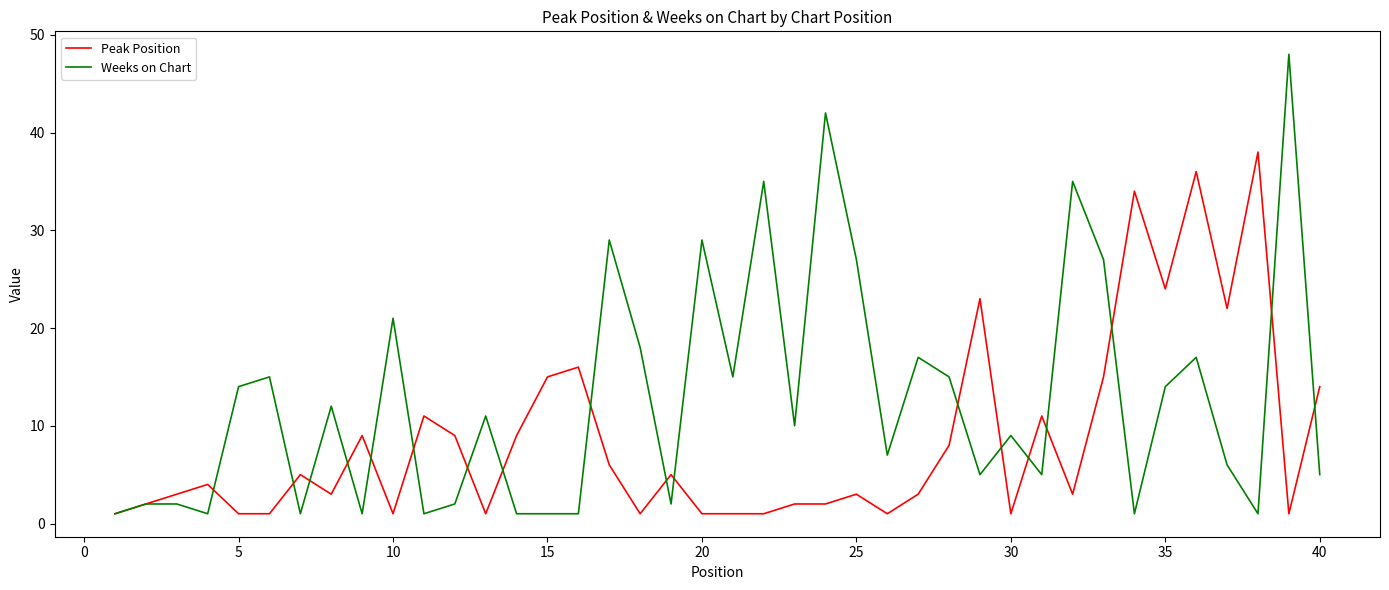

What is the highest value of the Weeks on Chart series?

48